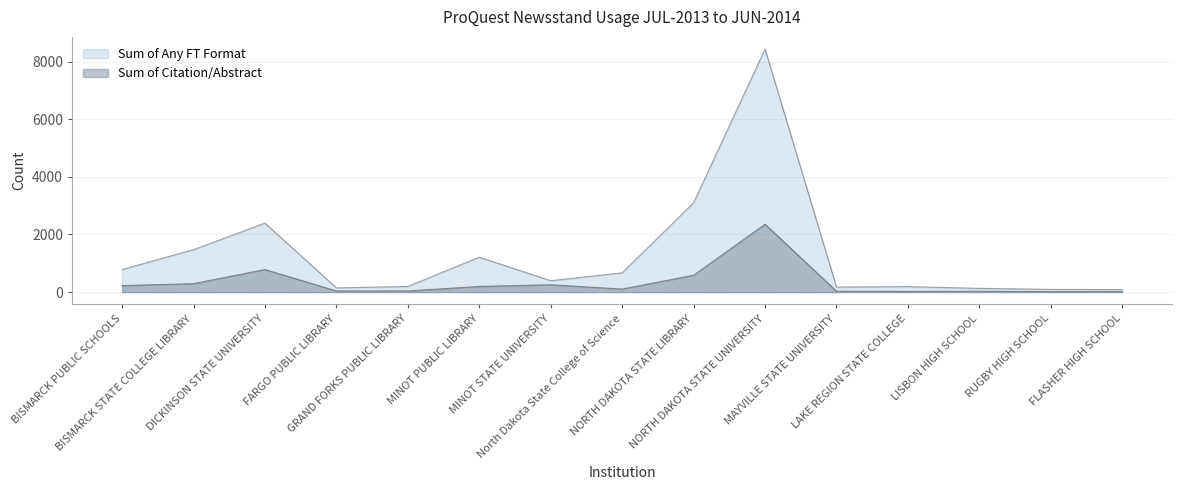

What are all the series names shown in the legend?

Sum of Any FT Format, Sum of Citation/Abstract